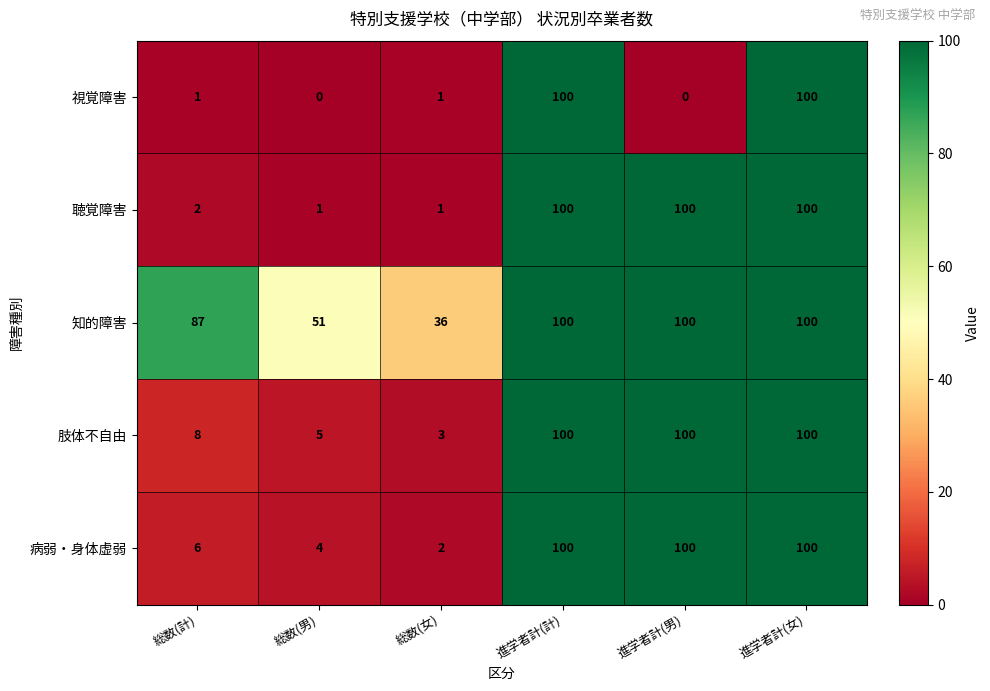

At how many categories does at least one series exceed 50?

5